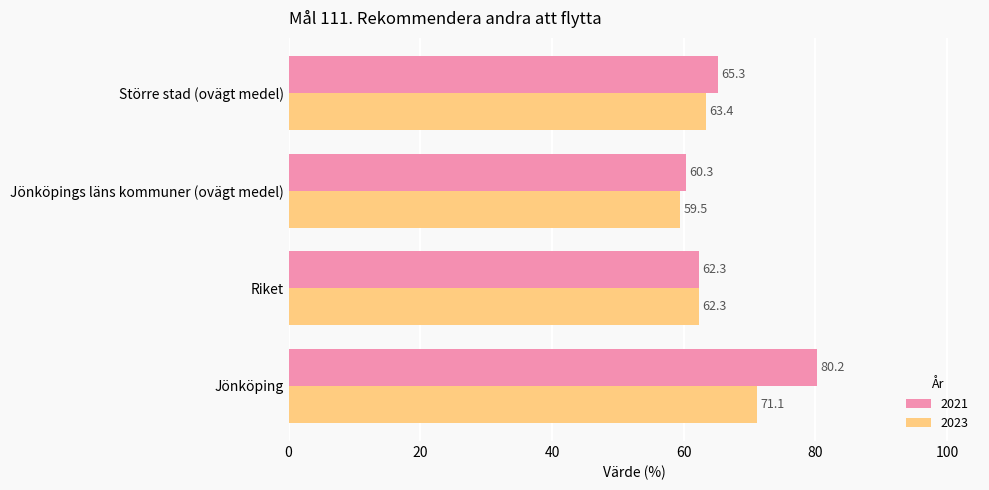

What is the total value across all series at Större stad (ovägt medel)?

128.6